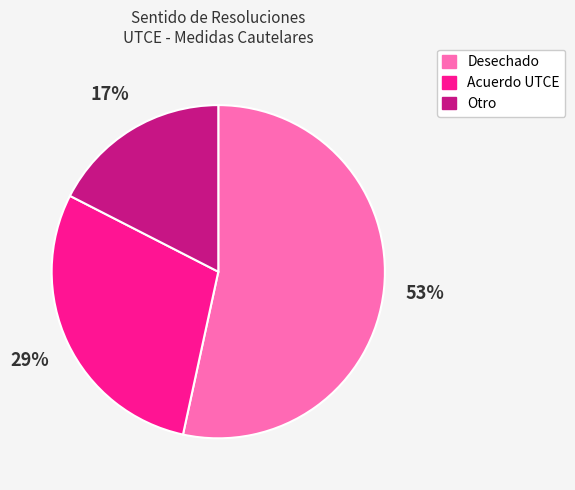

To the nearest percent, what portion does Acuerdo UTCE represent?

29%